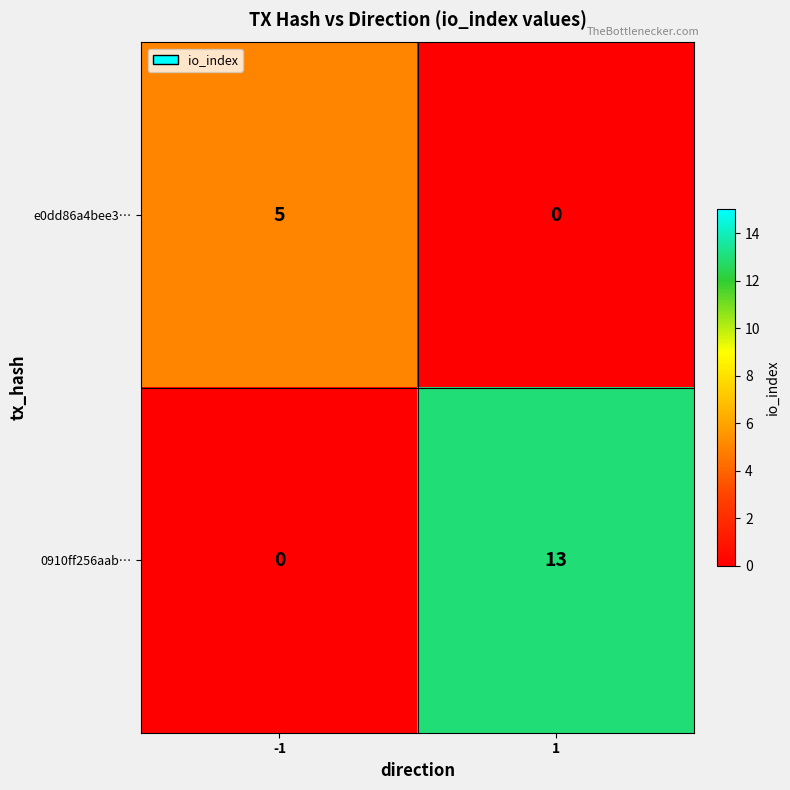

The value of 0910ff256aab… at -1 is 0. True or false?

True